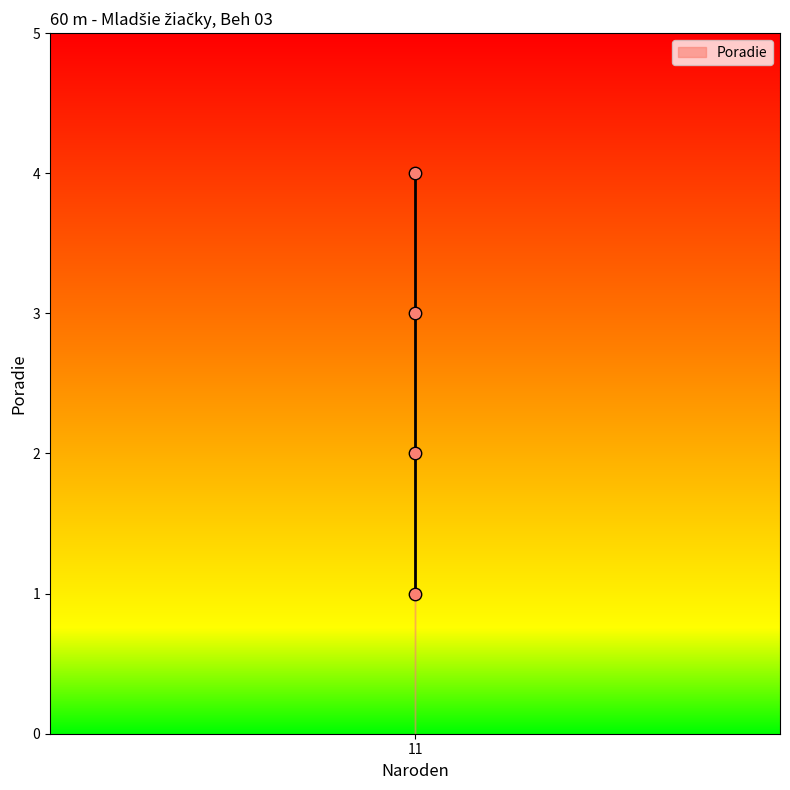

What is the range of Y values (max minus min)?

3